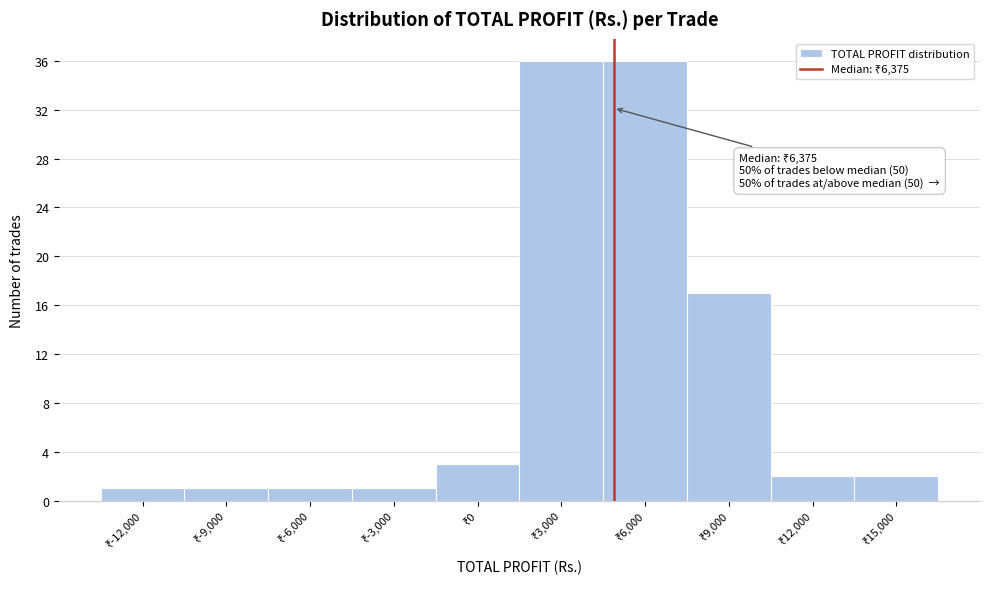

Reading left to right, what are all the values shown in this chart?

1	1	1	1	3	36	36	17	2	2